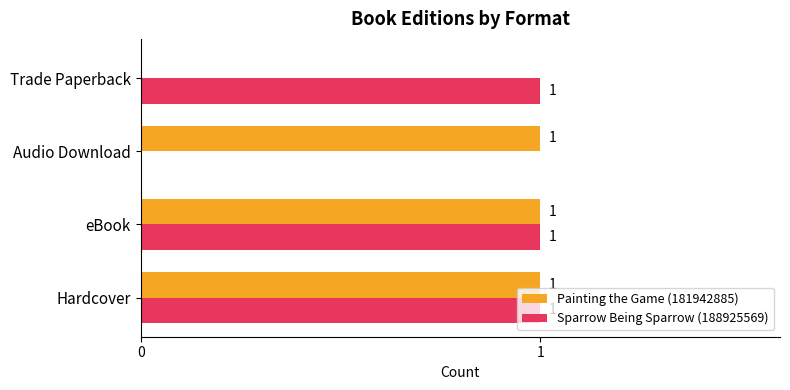

How many Painting the Game (181942885) values are between 1 and 2?

3